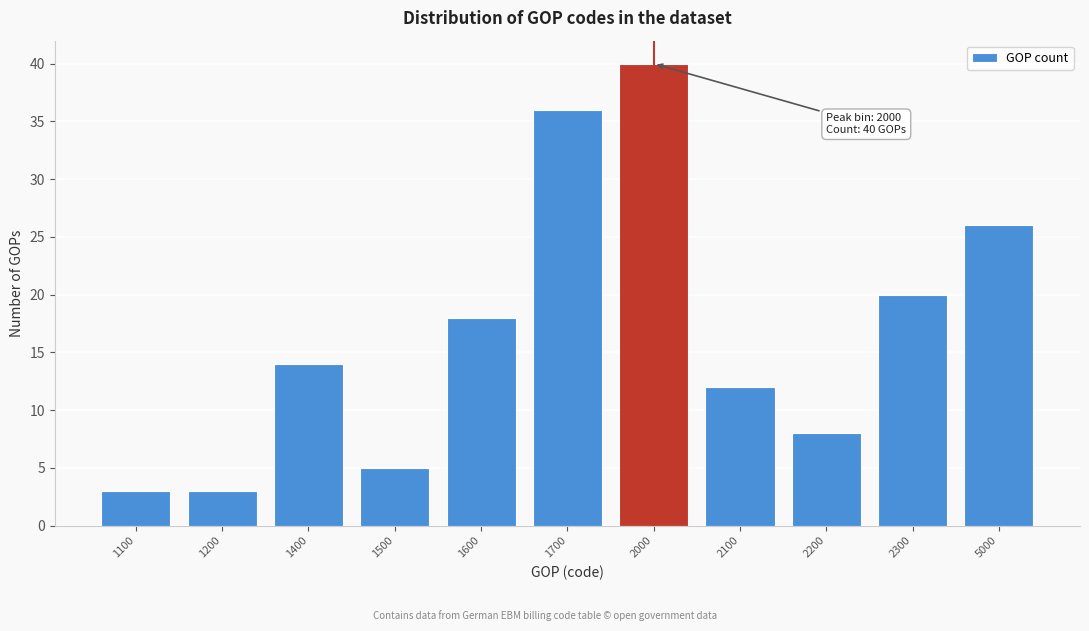

Reading left to right, transcribe all the data shown in this chart.

1100=3	1200=3	1400=14	1500=5	1600=18	1700=36	2000=40	2100=12	2200=8	2300=20	5000=26